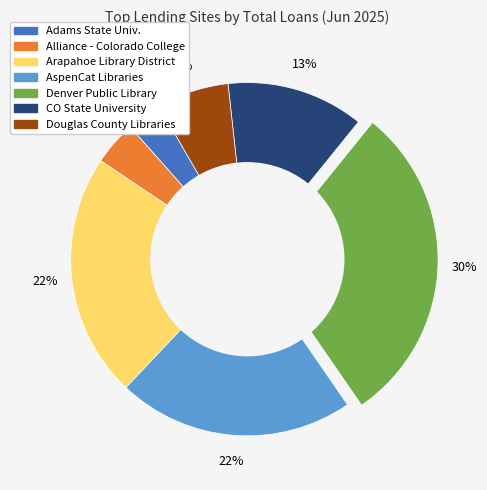

To the nearest percent, what is the difference between the Adams State Univ. and Arapahoe Library District slice percentages?

19%